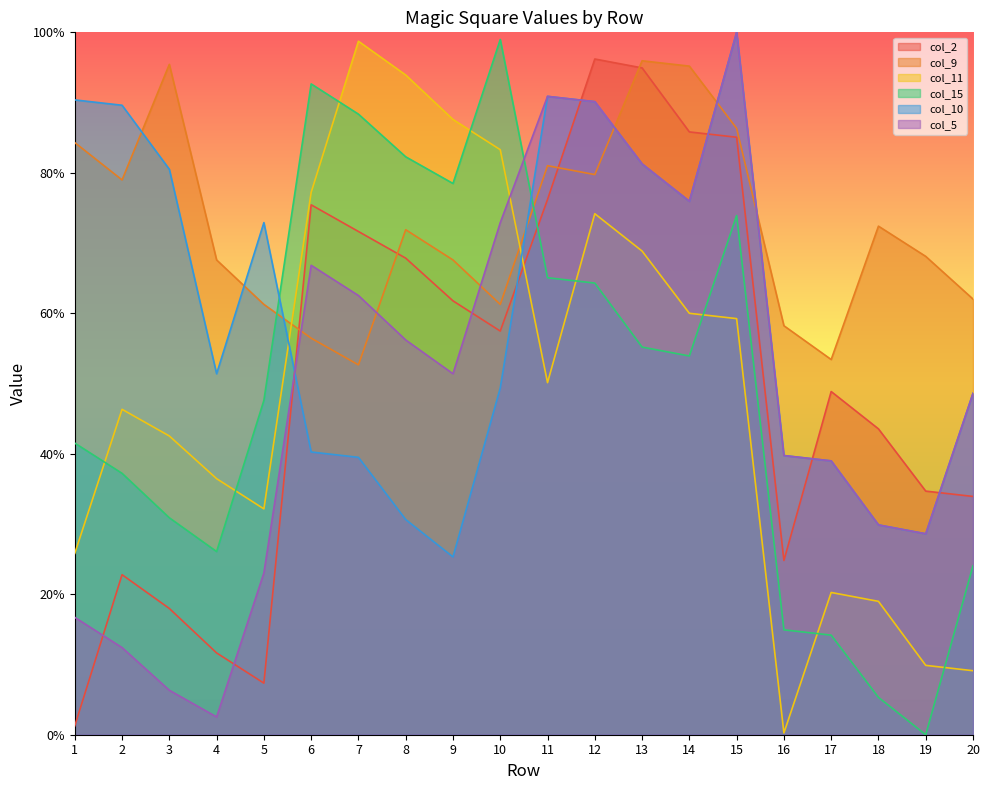

At which category is the sum across all series the highest?

15